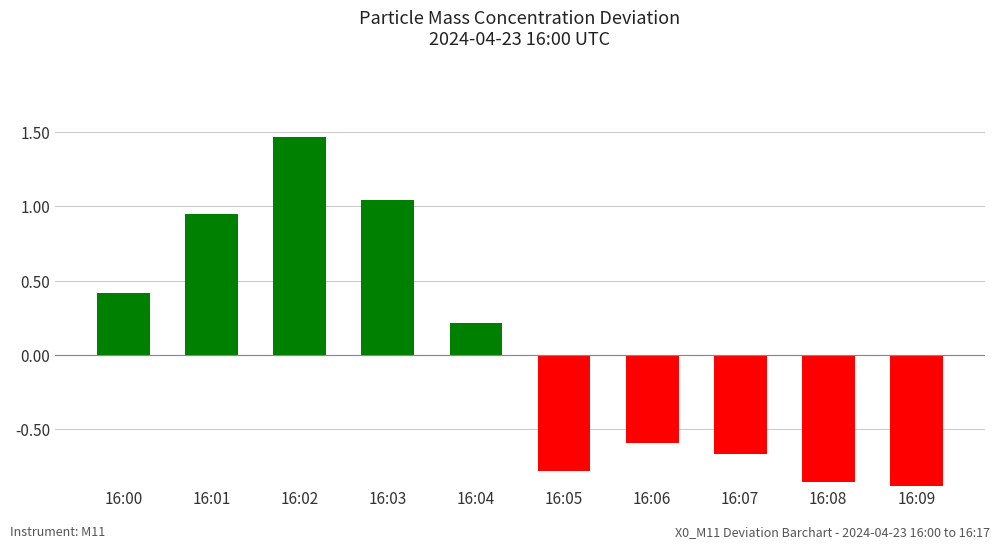

The value at 16:03 is 1.0. True or false?

True